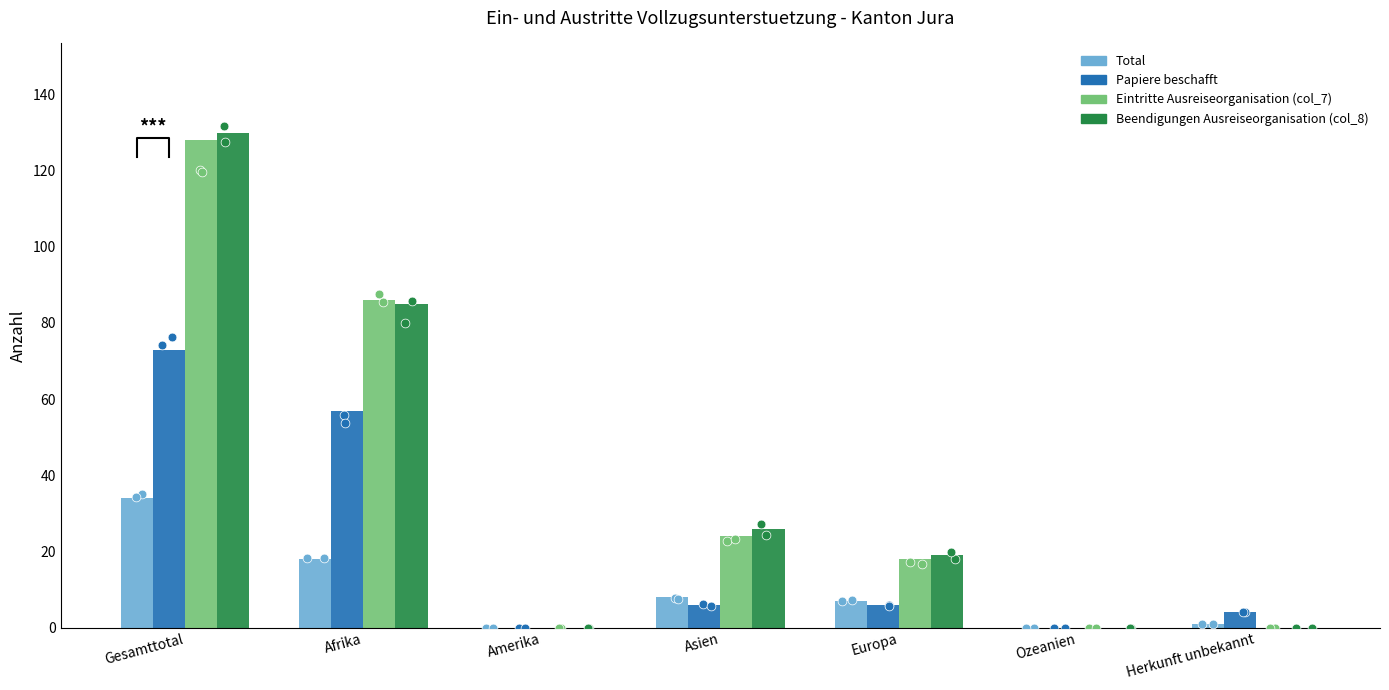

Which series has the widest spread of Y values?

Beendigungen Ausreiseorganisation (col_8)